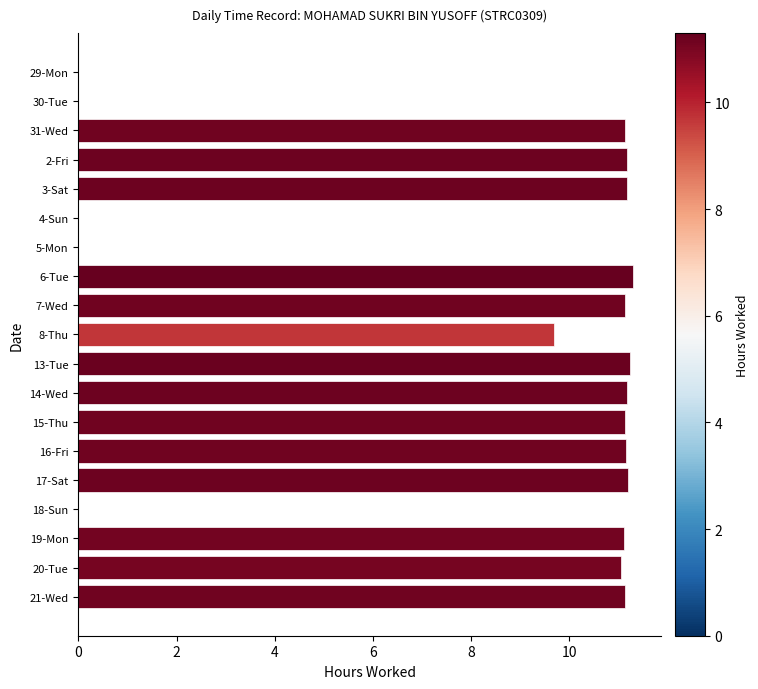

Where is the data nearest to the value 5?

8-Thu